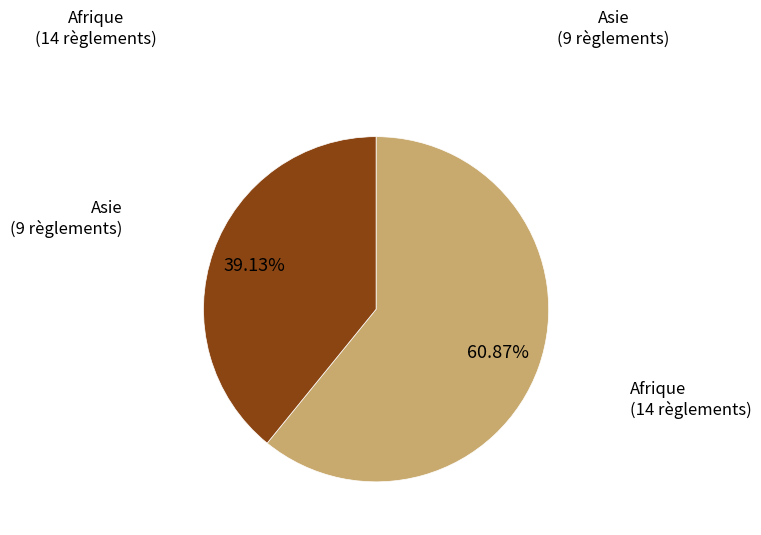

To the nearest percent, what percentage of the pie is Afrique?

61%